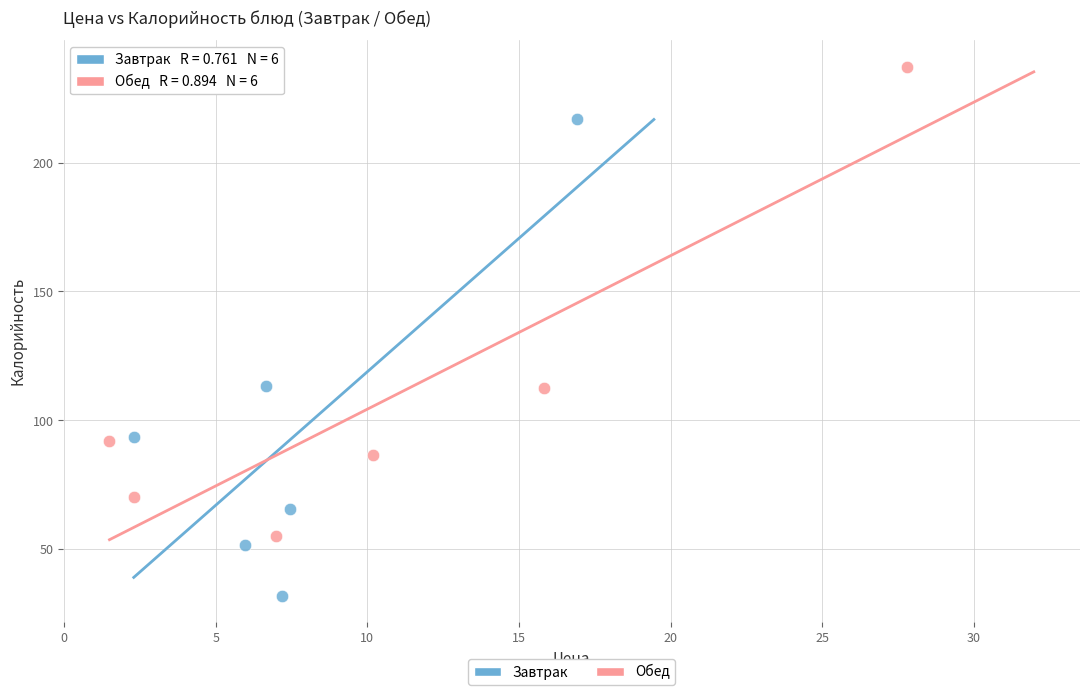

Which series contains the lowest Y value?

Завтрак